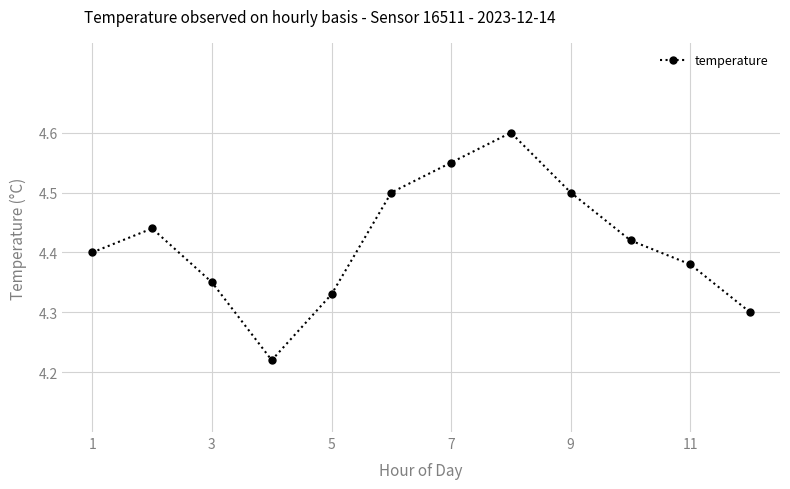

What is the greatest value displayed?

4.6